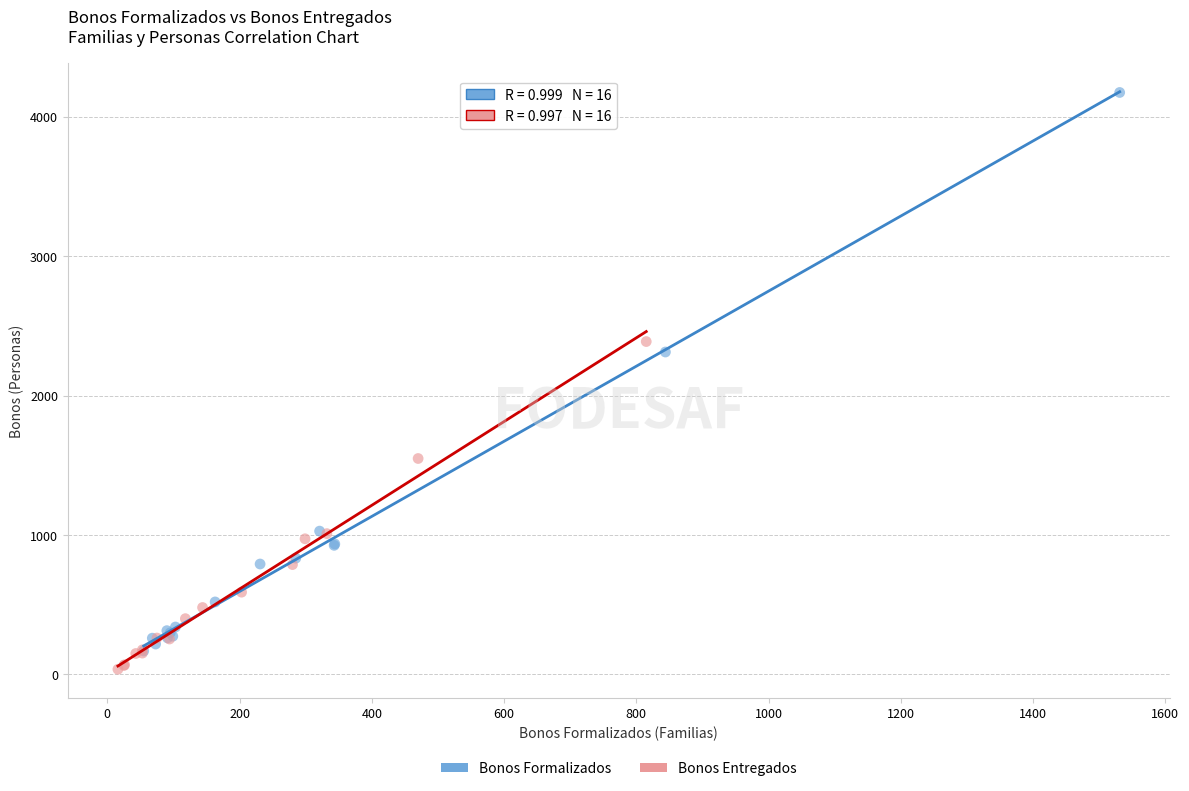

Which series contains the highest Y value?

Bonos Formalizados